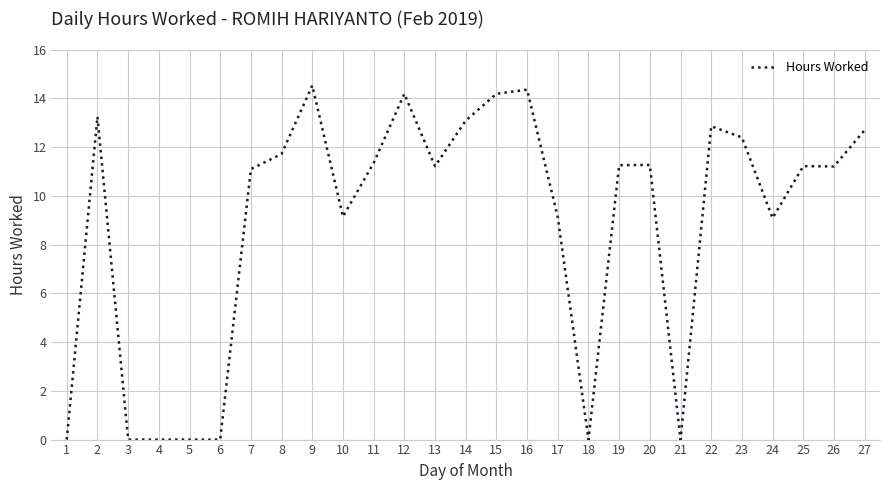

True or false: the data shows 11.2 at 25.

True